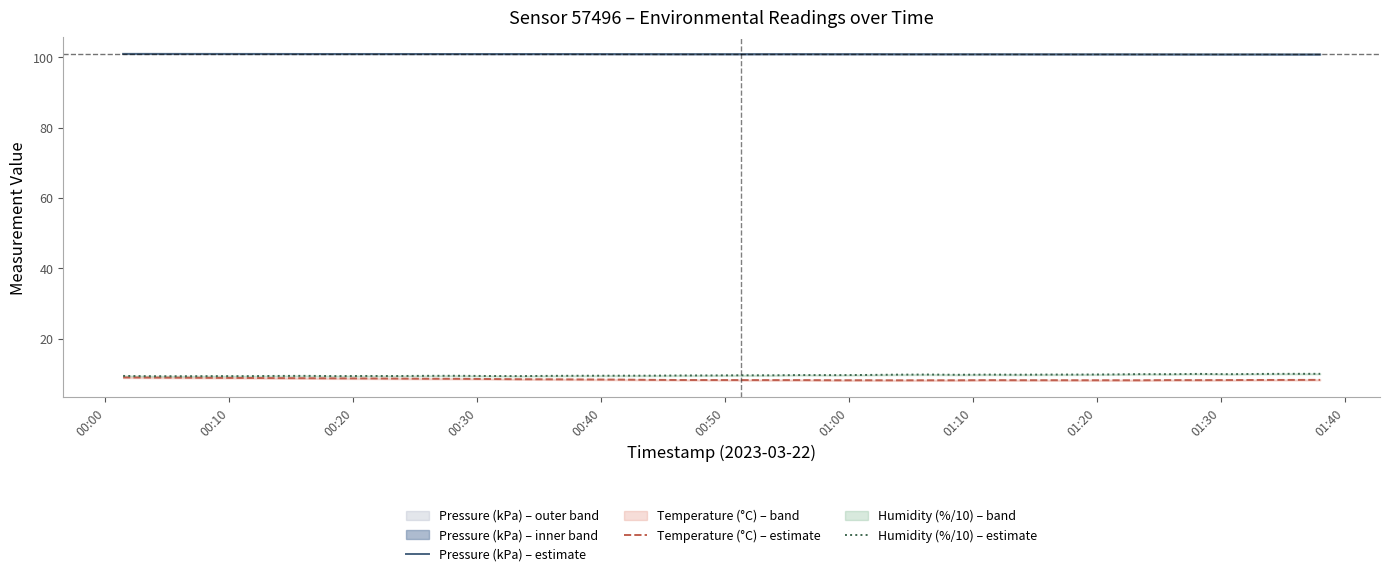

True or false: Pressure (kPa) – estimate and Humidity (%/10) – estimate intersect in this chart.

False